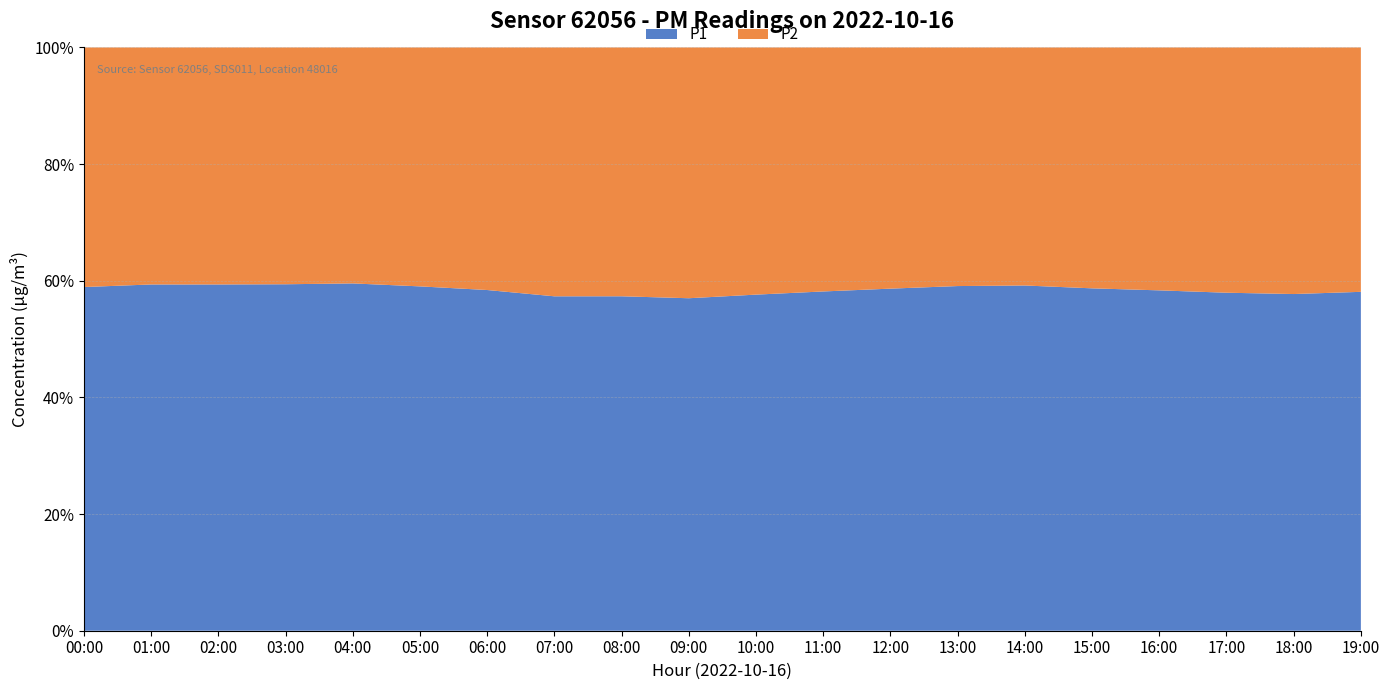

Reading right to left, what are all the values shown in this chart?

P1: 20.8	21.3	22.6	24.1	25.3	24.8	23.4	21.7	20.3	18.9	17.5	16.8	17.2	18.4	19.6	20.9	21.8	22.5	23.1	20.5
P2: 15.0	15.6	16.4	17.2	17.8	17.1	16.2	15.3	14.6	13.9	13.2	12.5	12.8	13.1	13.6	14.2	14.9	15.4	15.8	14.3